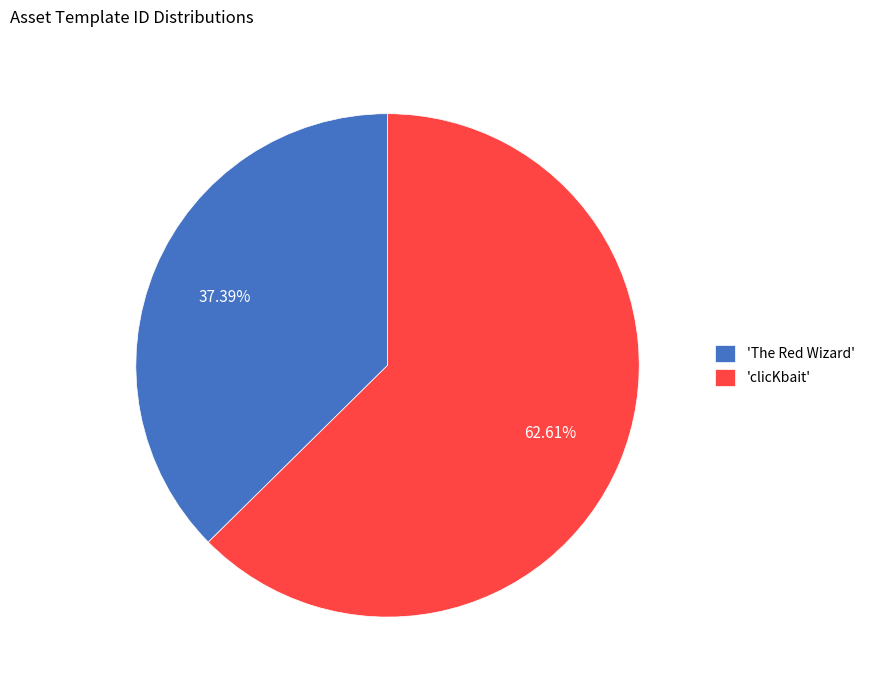

Between 'clicKbait' and 'The Red Wizard', which is larger?

'clicKbait'